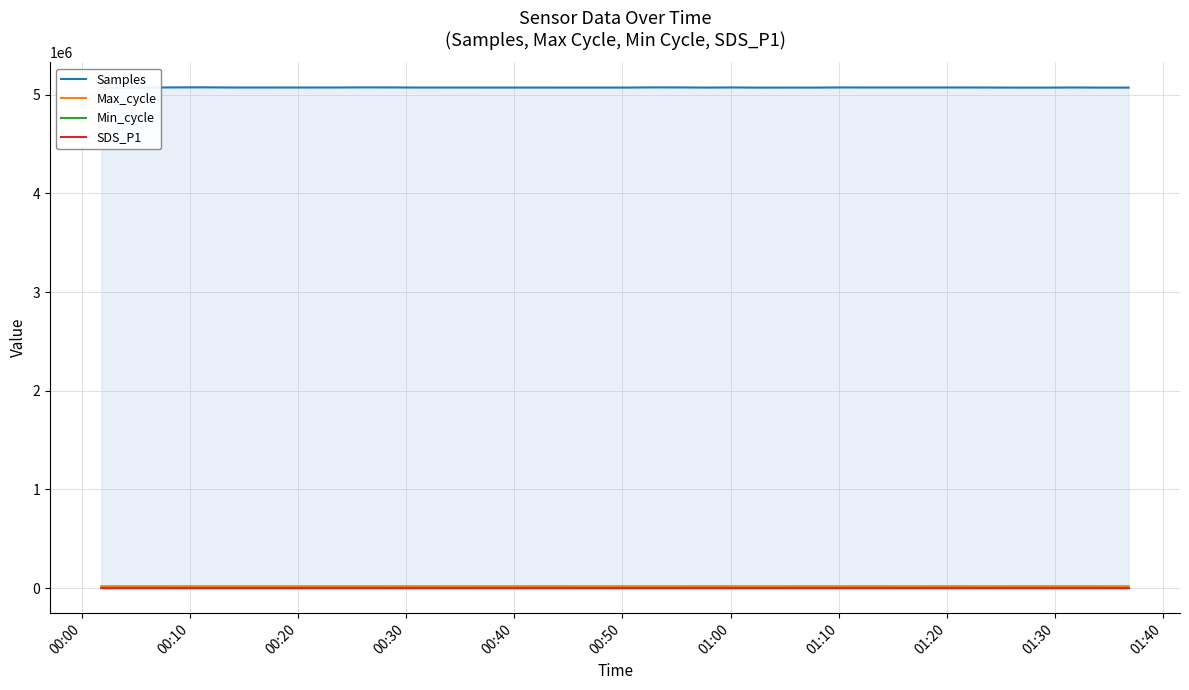

Which series ends up on top after the final intersection of Min_cycle and SDS_P1?

Min_cycle